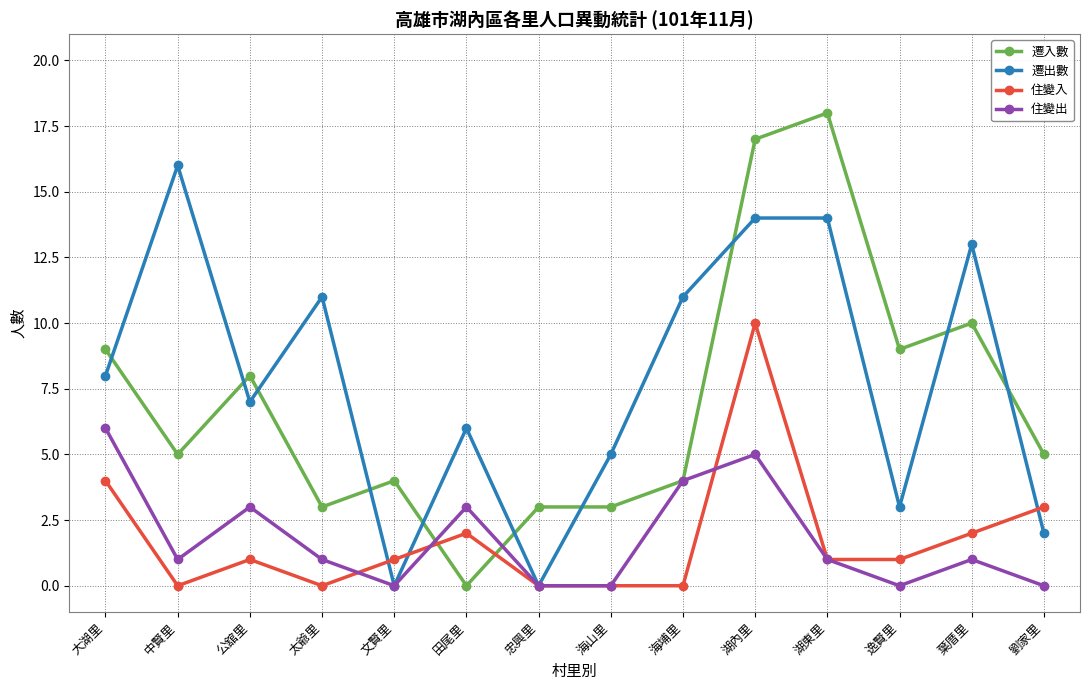

List the series in order of their peak value, lowest first.

住變出, 住變入, 遷出數, 遷入數